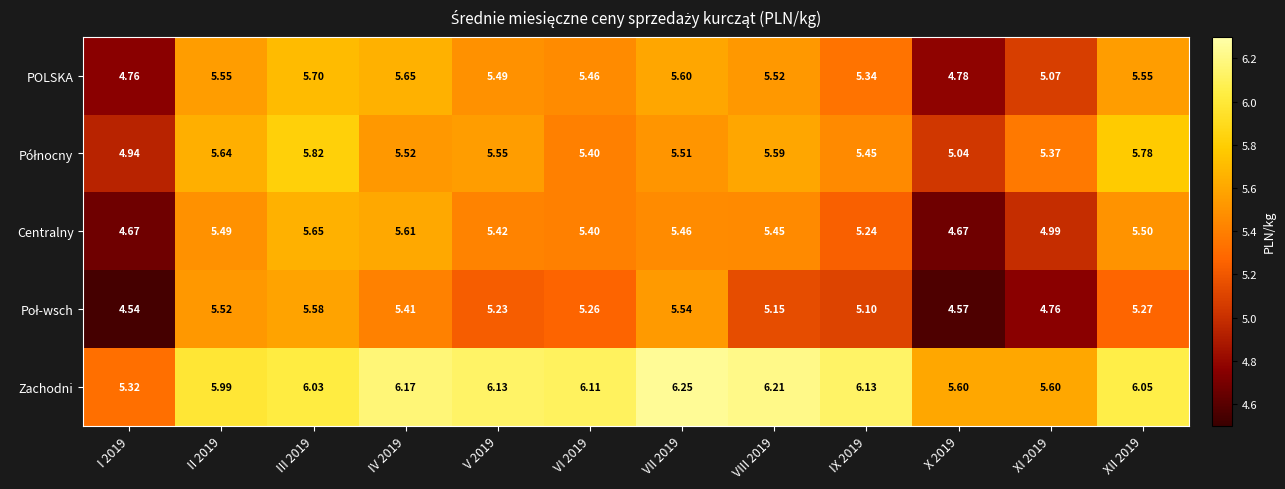

Which series has the largest total across all categories?

Zachodni